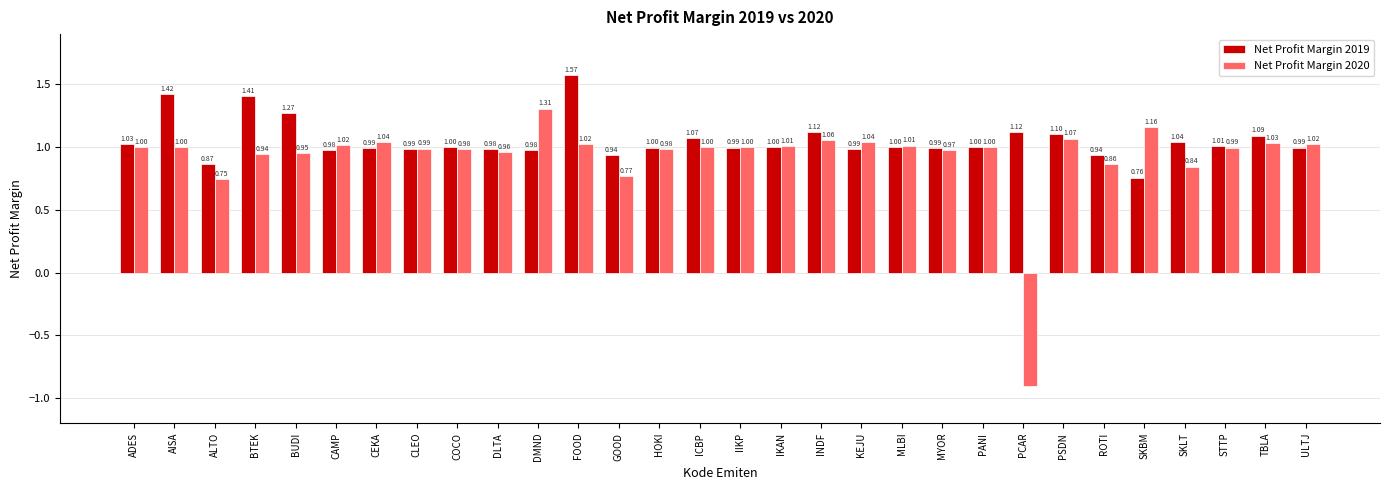

How many series are shown in this chart?

2